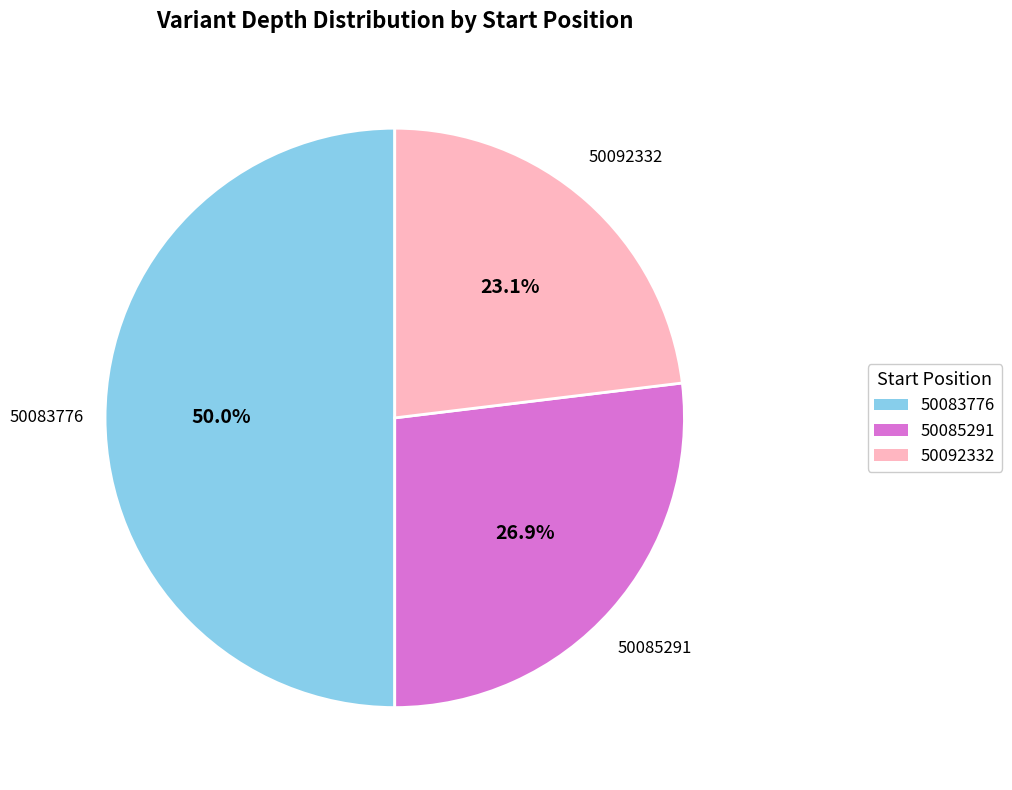

To the nearest percent, what portion does 50085291 represent?

27%